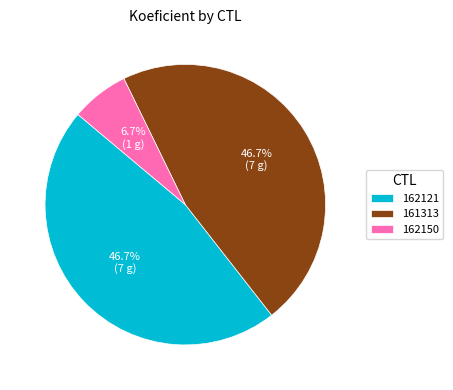

To the nearest percent, what is the average slice percentage?

33%